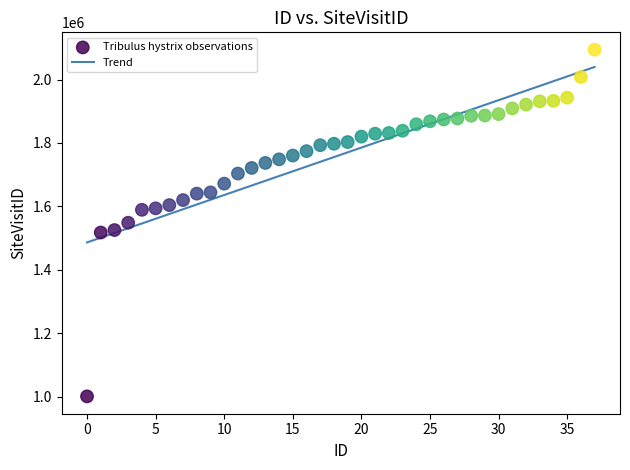

What is the range of Y values (max minus min)?

1092578